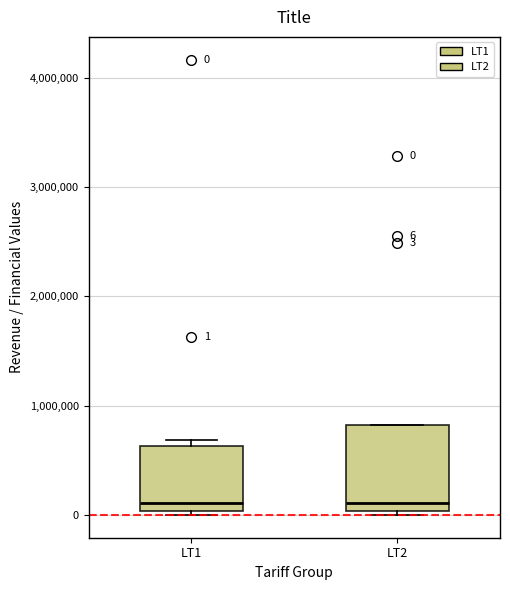

Comparing the boxes themselves (not the whiskers), which one is the tallest?

LT2